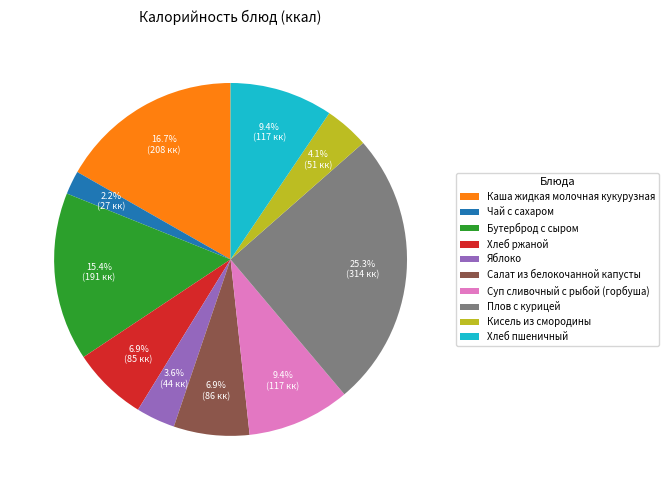

The Бутерброд с сыром slice represents 15% of the pie. True or false?

True